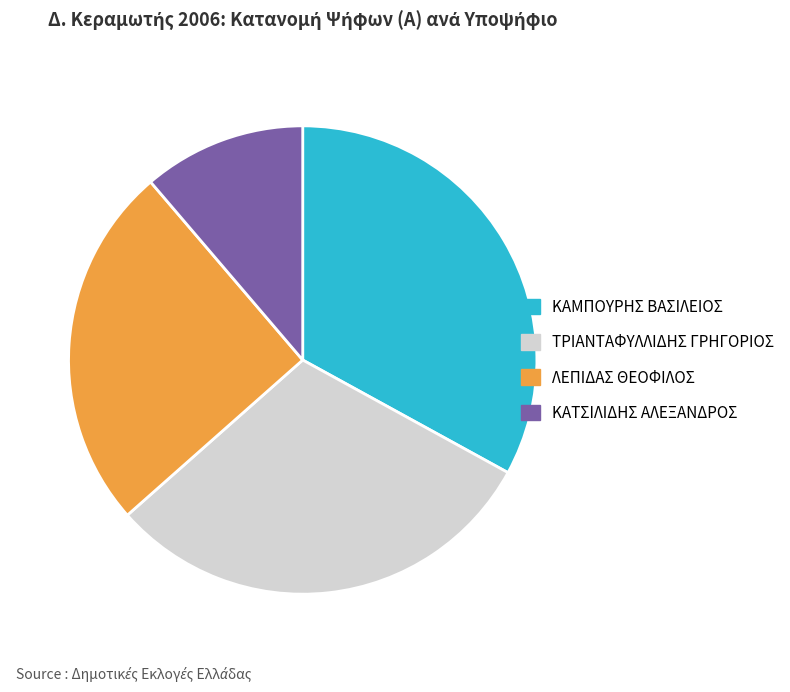

How many slices are in this pie chart?

4